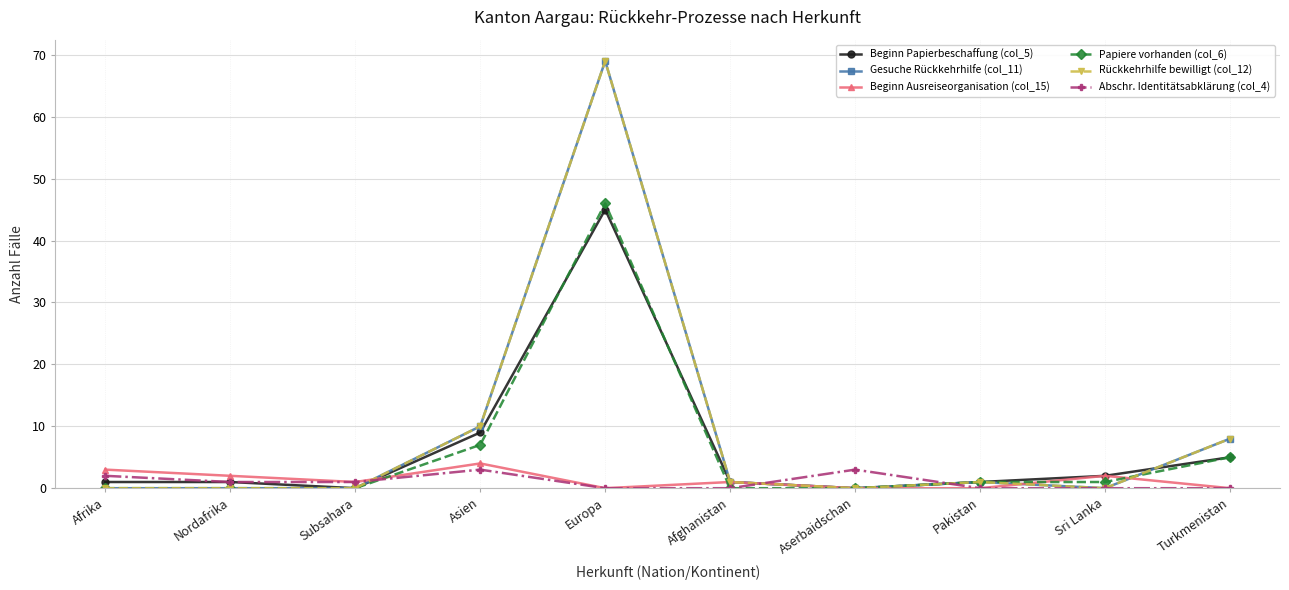

In Beginn Ausreiseorganisation (col_15), how many points are lower than both neighbors (excluding endpoints)?

2